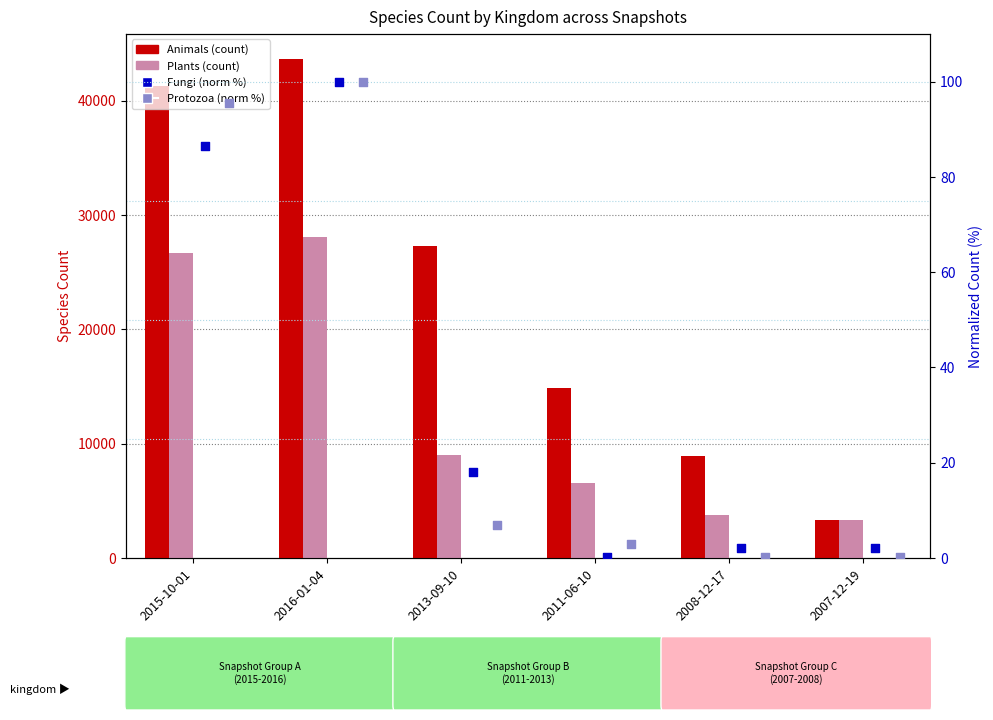

At which category is the sum across all series the highest?

2016-01-04